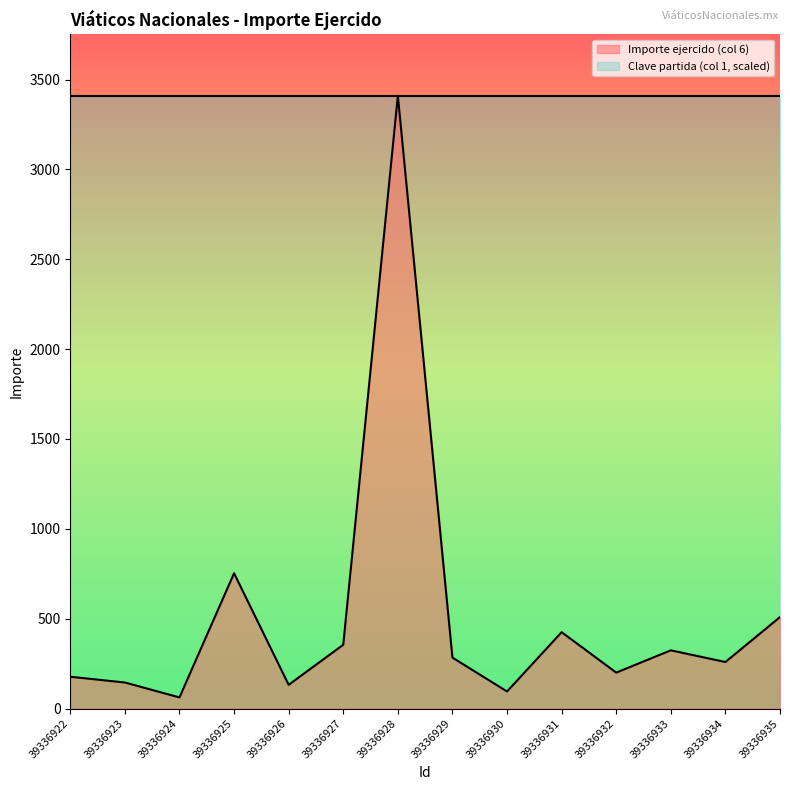

Reading right to left, transcribe all the data shown in this chart.

39336935=509.0	39336934=259.0	39336933=324.0	39336932=200.0	39336931=425.0	39336930=95.0	39336929=283.5	39336928=3410.0	39336927=355.0	39336926=132.0	39336925=753.0	39336924=62.0	39336923=145.0	39336922=177.0